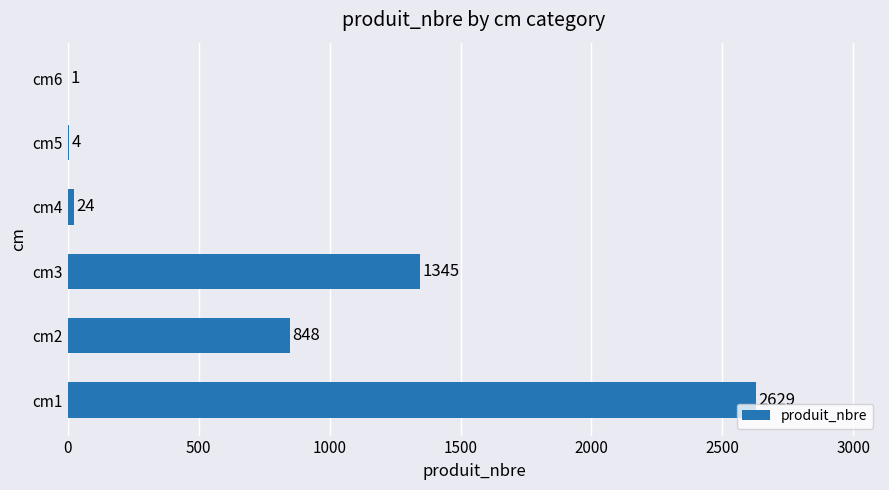

What is the sum of all values?

4851